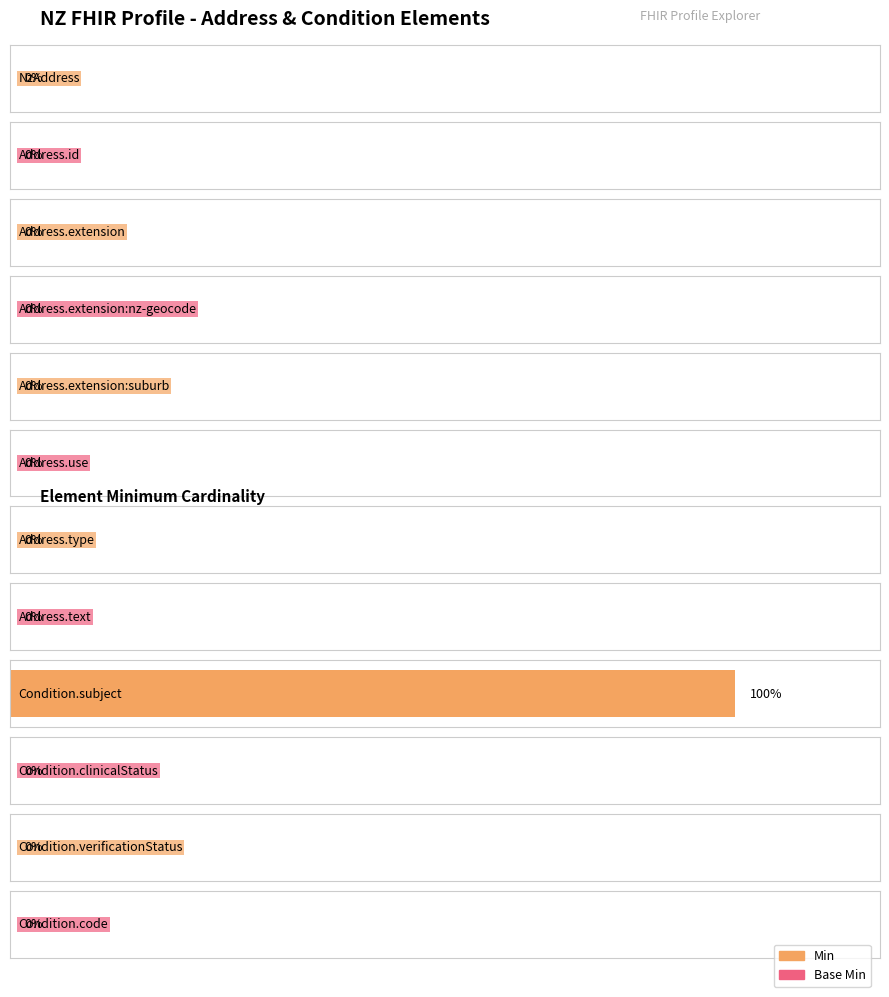

At which label is Min closest to 0?

NzAddress